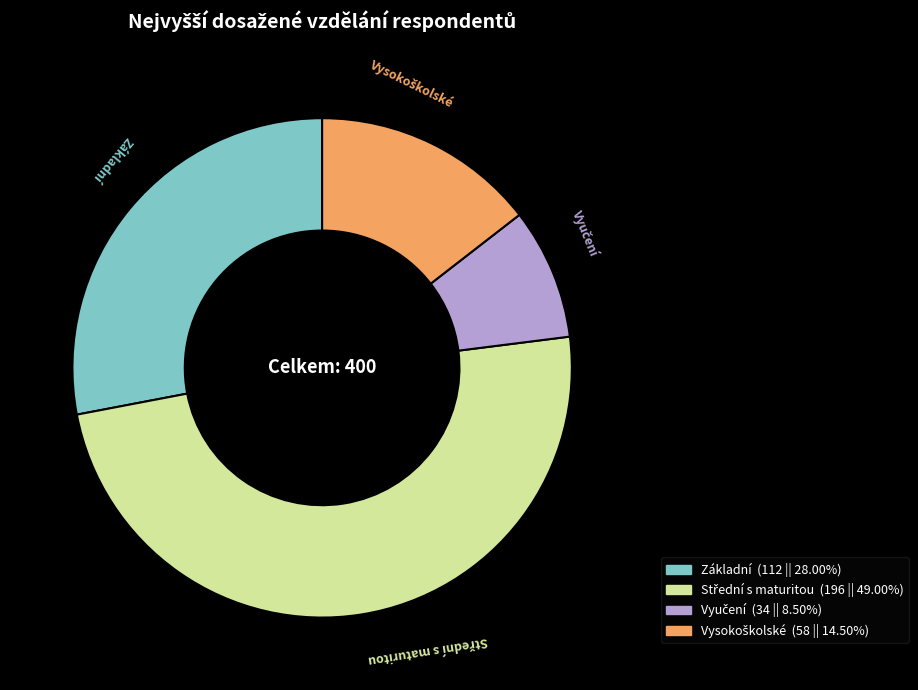

Count the number of slices in the pie.

4